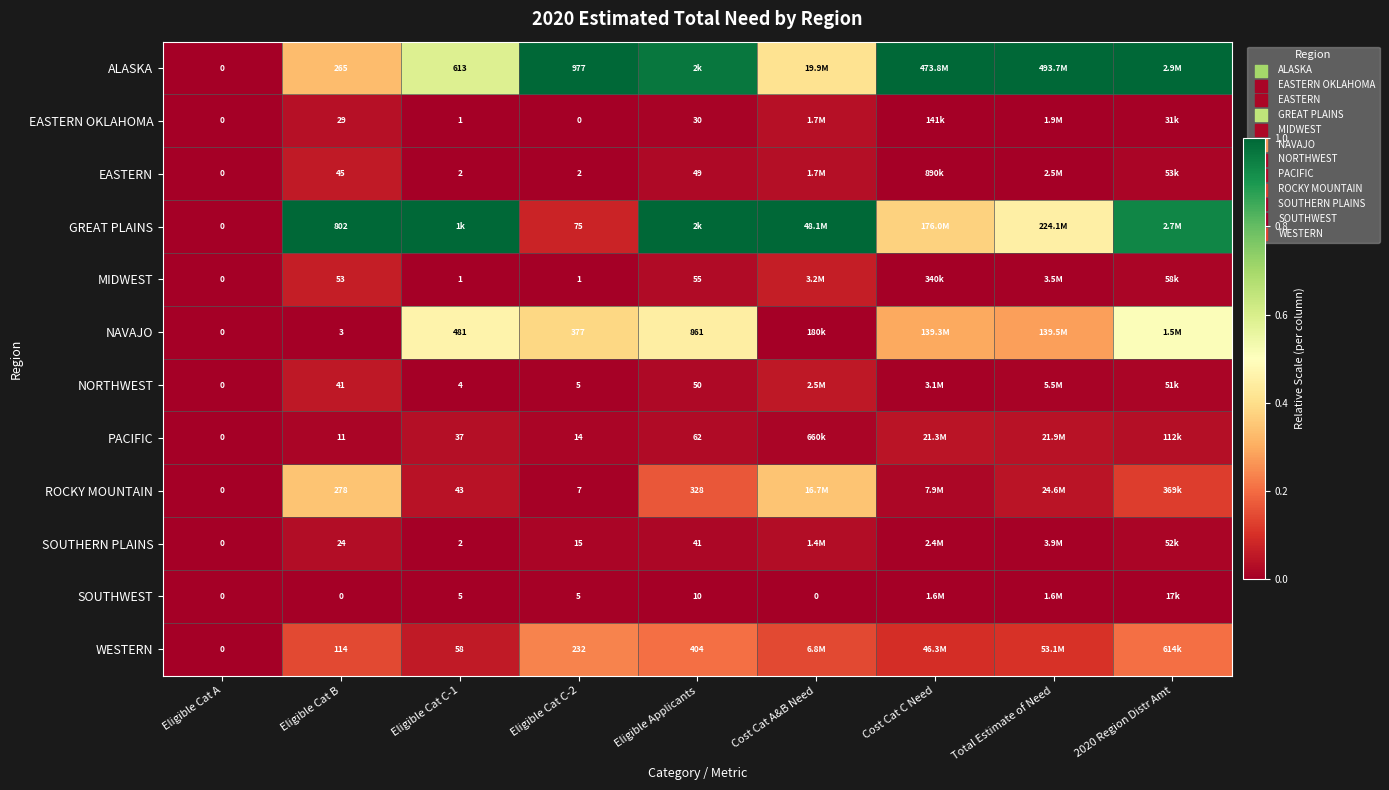

Which series changed the most between Eligible Cat A and 2020 Region Distr Amt?

ALASKA